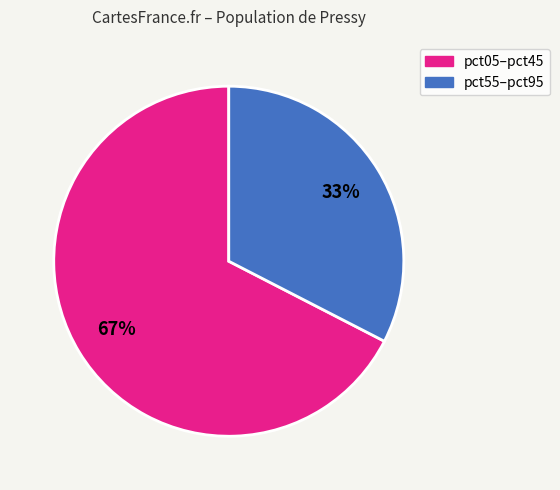

To the nearest percent, what is the average slice percentage?

50%